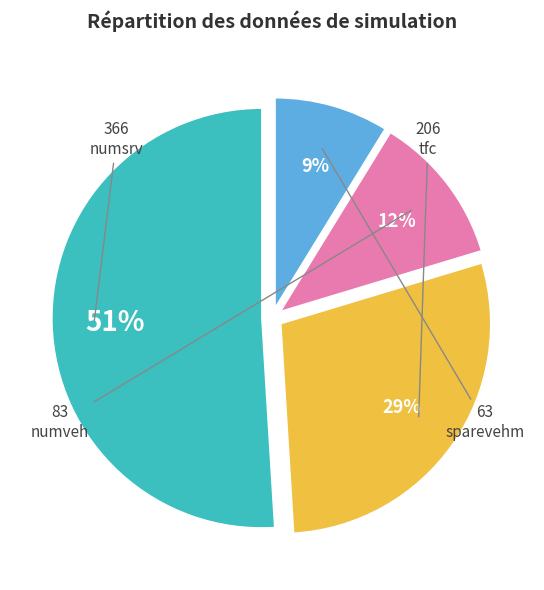

Does any single category account for the majority?

Yes